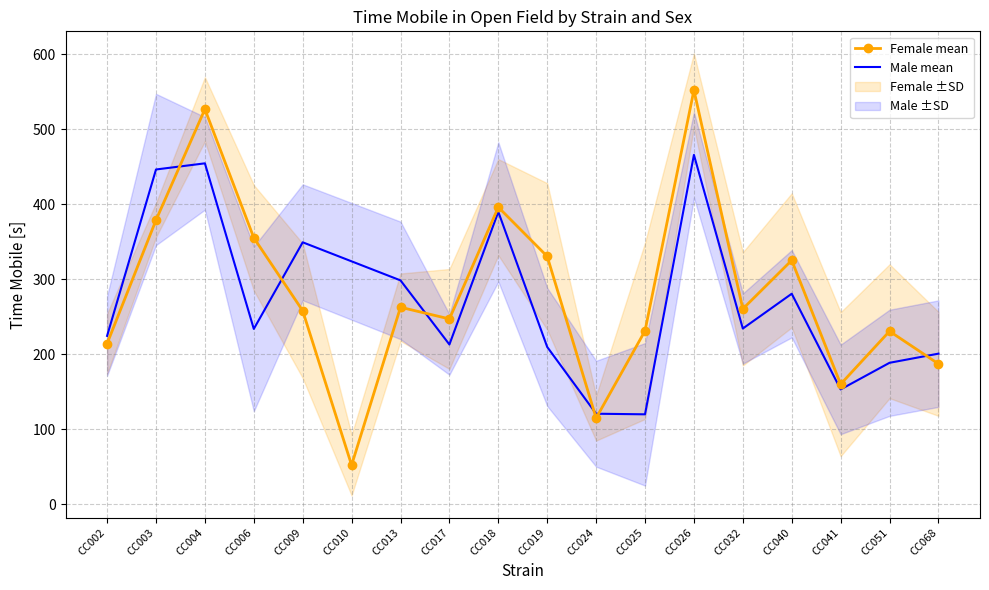

Where is the data nearest to the value 302?

CC040